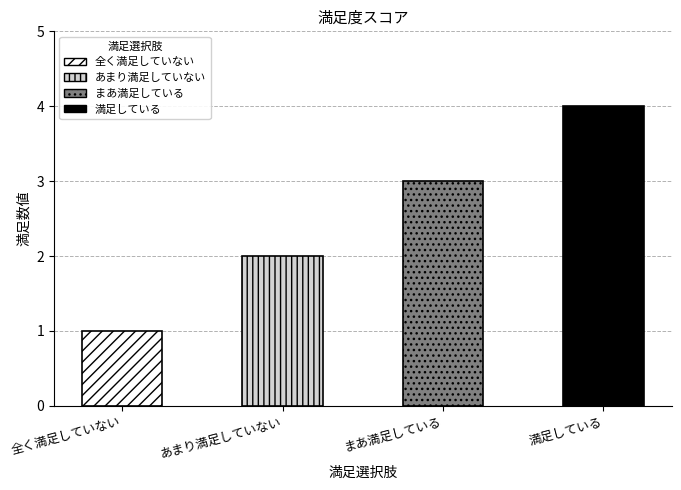

What is the sum of all values?

10